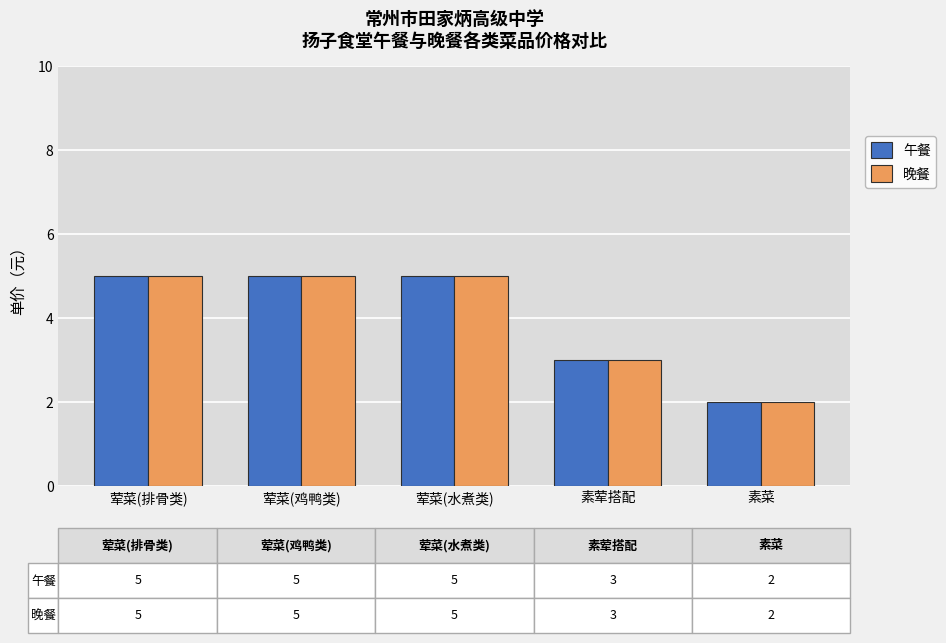

How many values in the 晚餐 series are below 5?

2